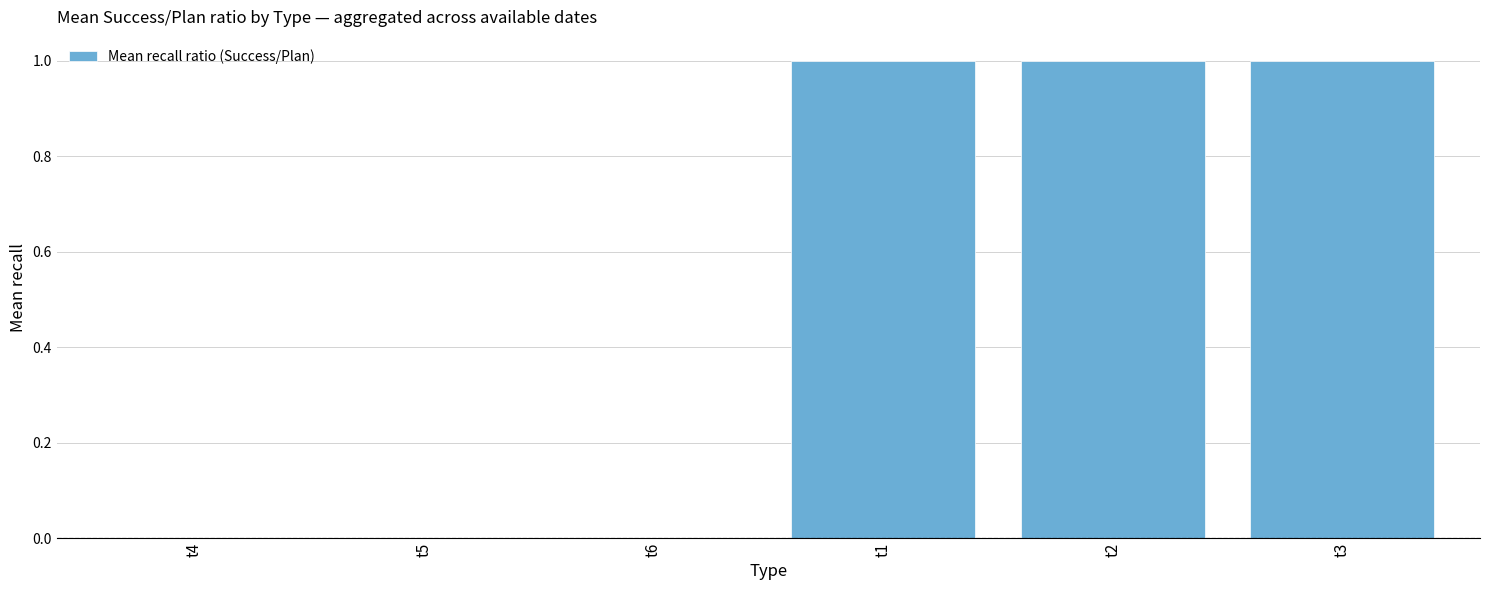

What is the sum of the values at t3 and t6?

1